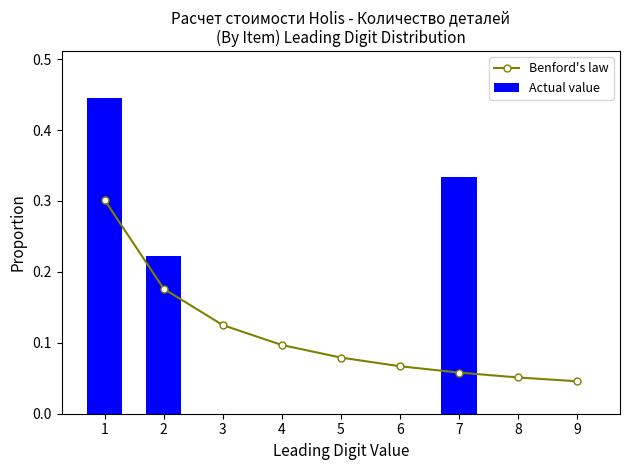

Which has a higher value, 2 or 4?

2